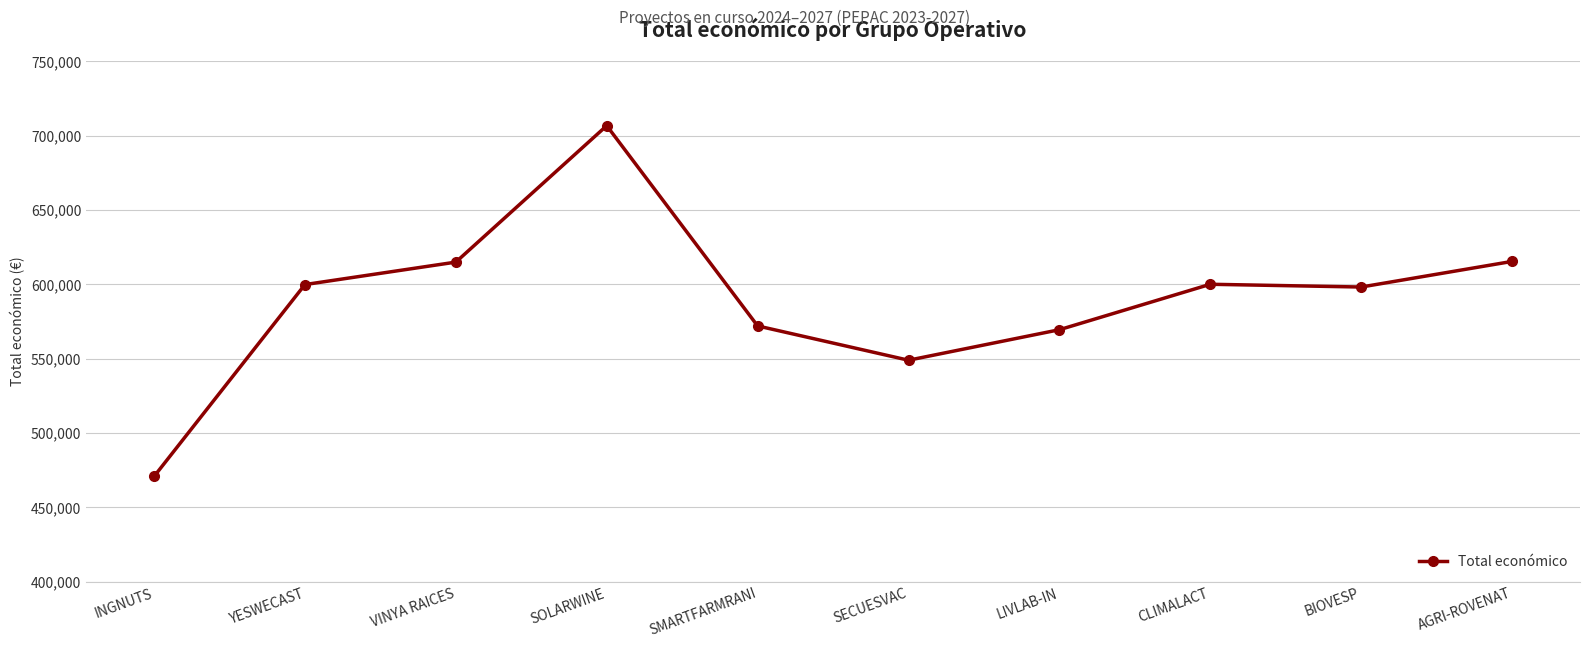

What is the change in value from INGNUTS to BIOVESP?

+127464